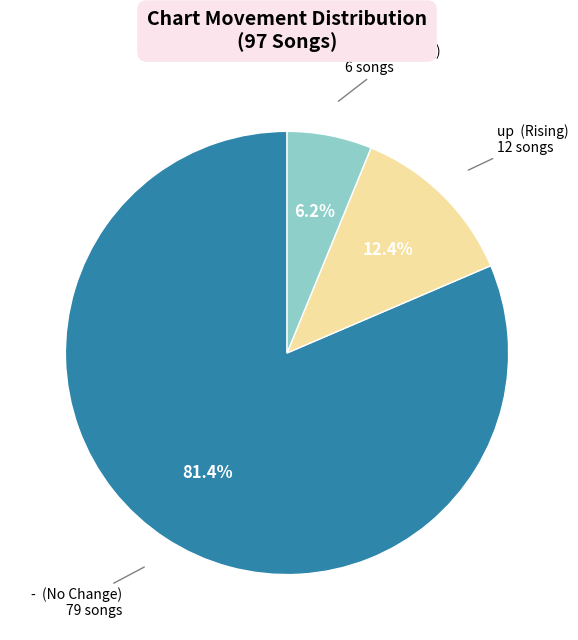

Is there any slice that represents more than half of the pie?

Yes